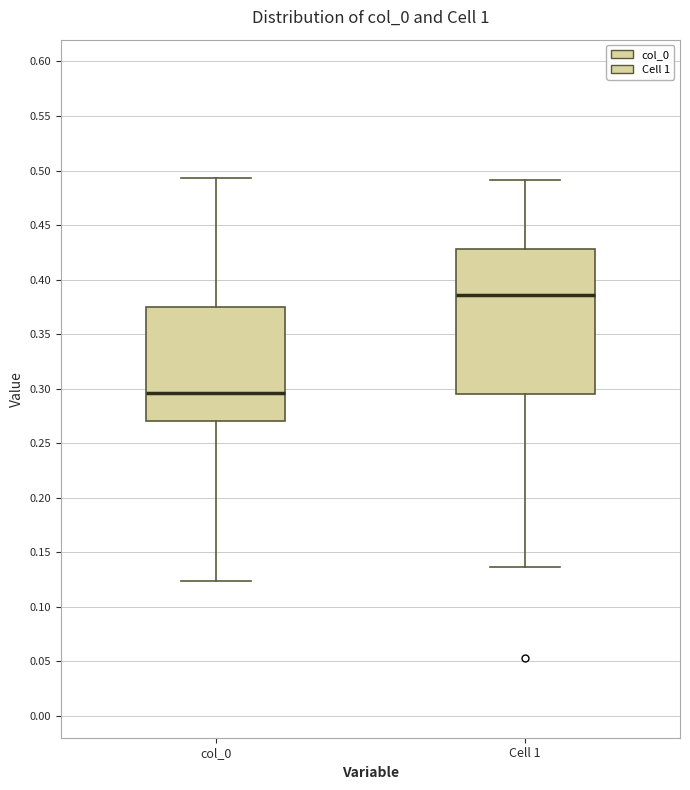

Reading left to right, read every box against the y-axis: the position of its median line, the range the box covers, and the ends of its whiskers. The values are not printed on the chart, so give them approximately, as read against the axis.

col_0: median 0.295, box 0.270 to 0.375, whiskers 0.125 to 0.495
Cell 1: median 0.385, box 0.295 to 0.430, whiskers 0.135 to 0.490